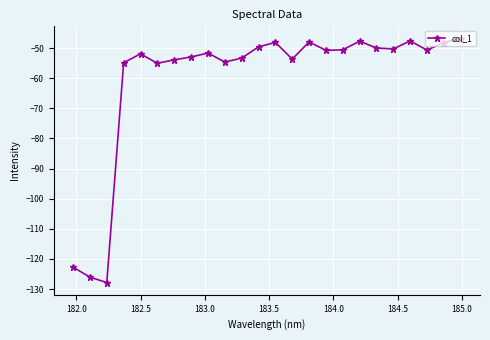

What is the value of the 14th point from the left?

-53.6